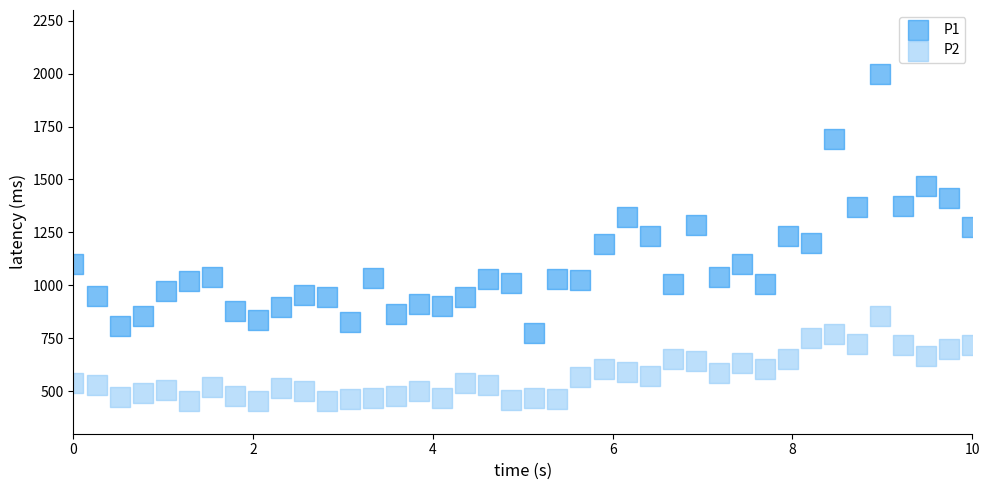

What are all the series names shown in the legend?

P1, P2